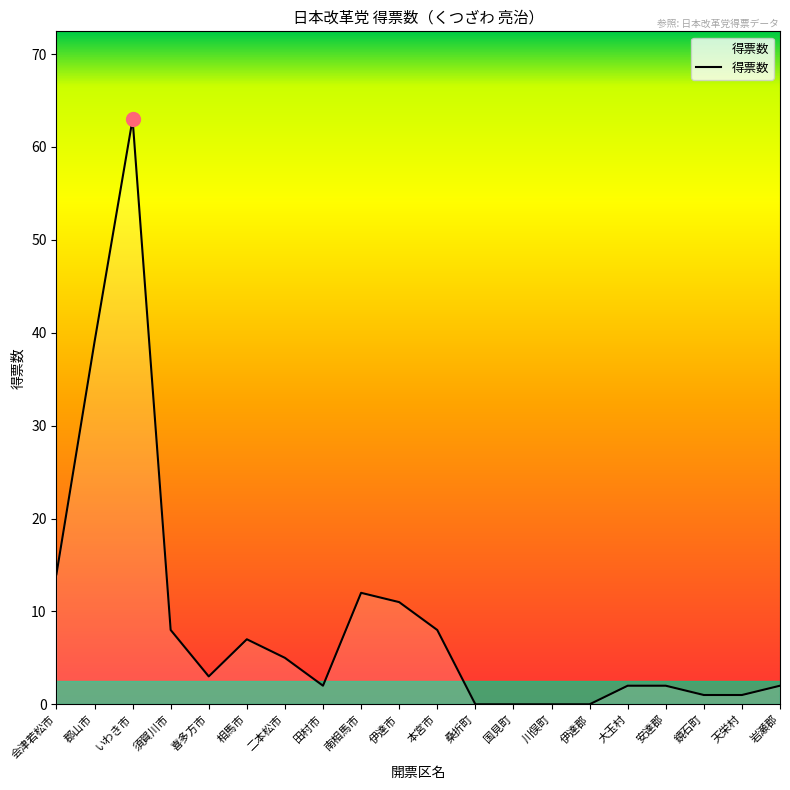

Is it true that the value at 本宮市 is 8?

True